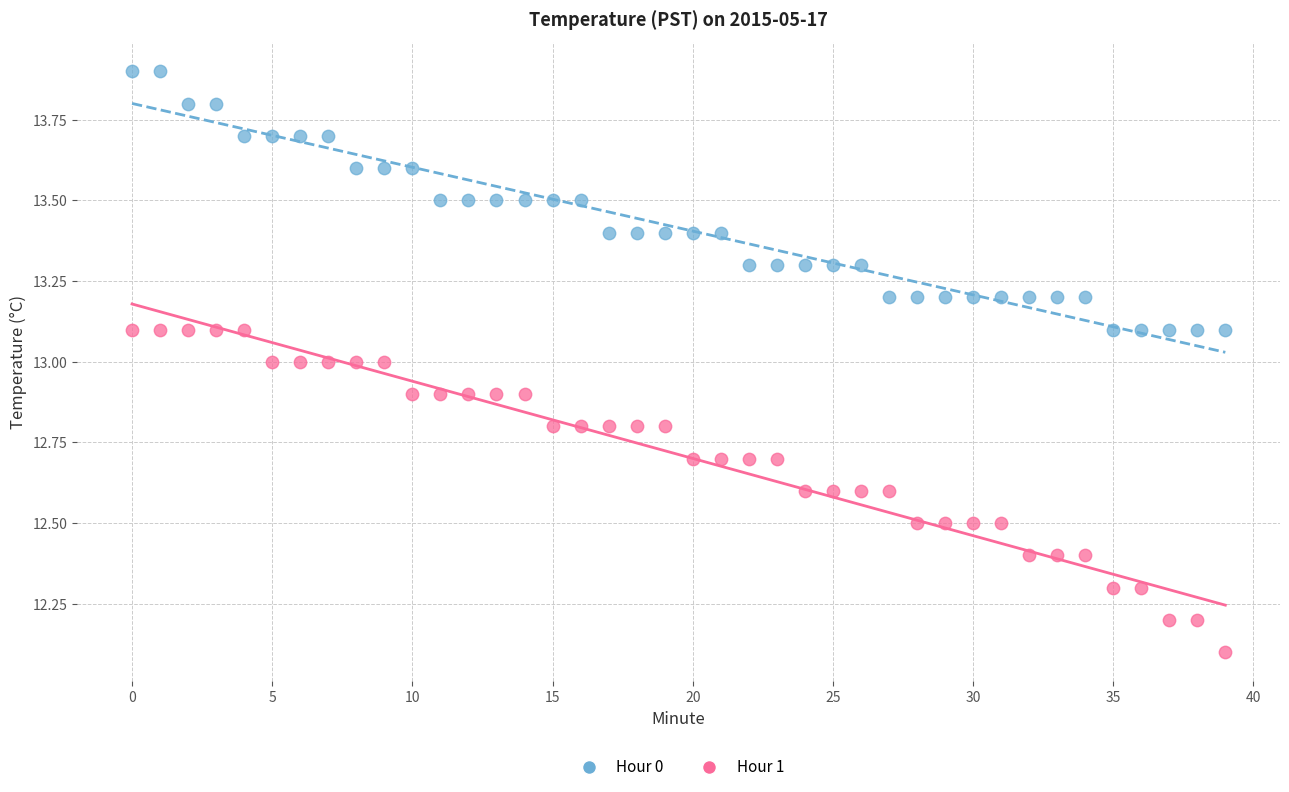

Which series has the largest Y range (max minus min)?

Hour 1